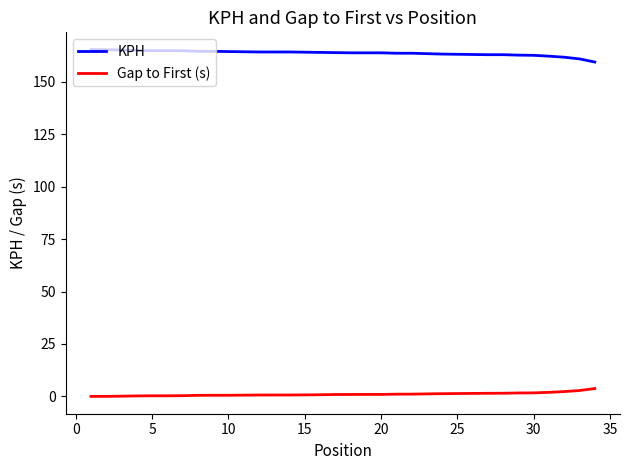

At how many categories does at least one series exceed 123?

34